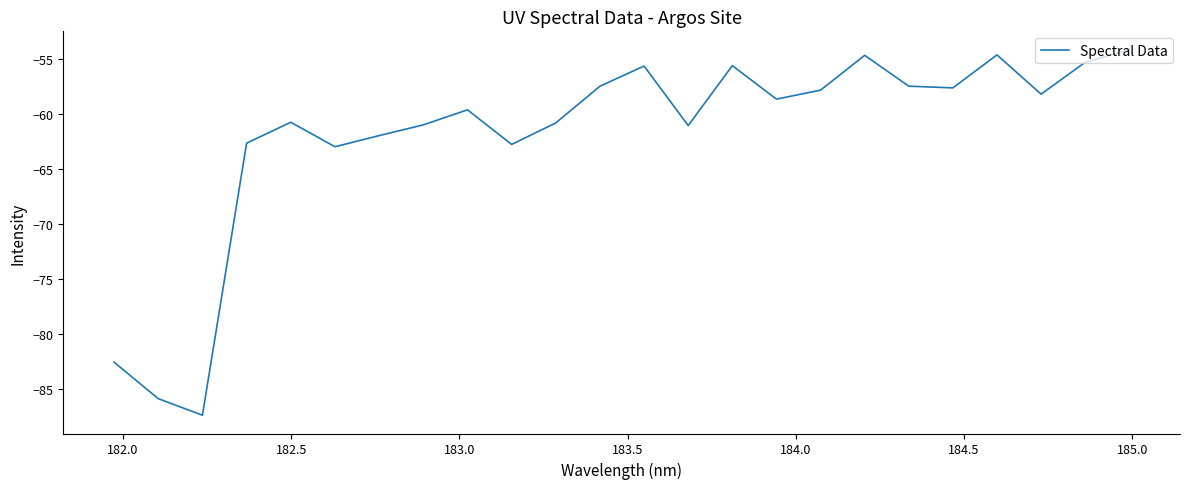

What is the greatest value displayed?

-54.1